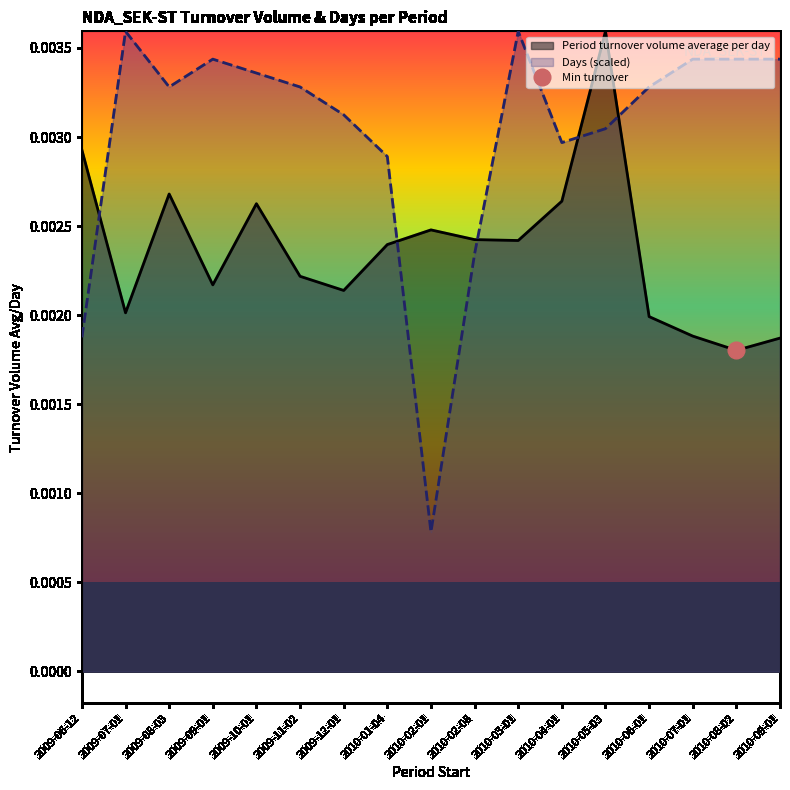

Where do Period turnover volume average per day and Days (scaled) first cross each other?

2009-06-12 and 2009-07-01